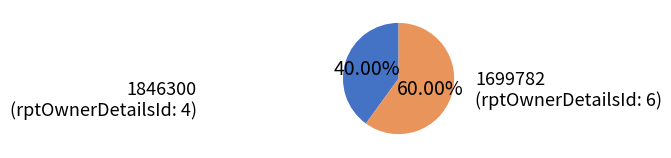

How many segments does this pie chart have?

2